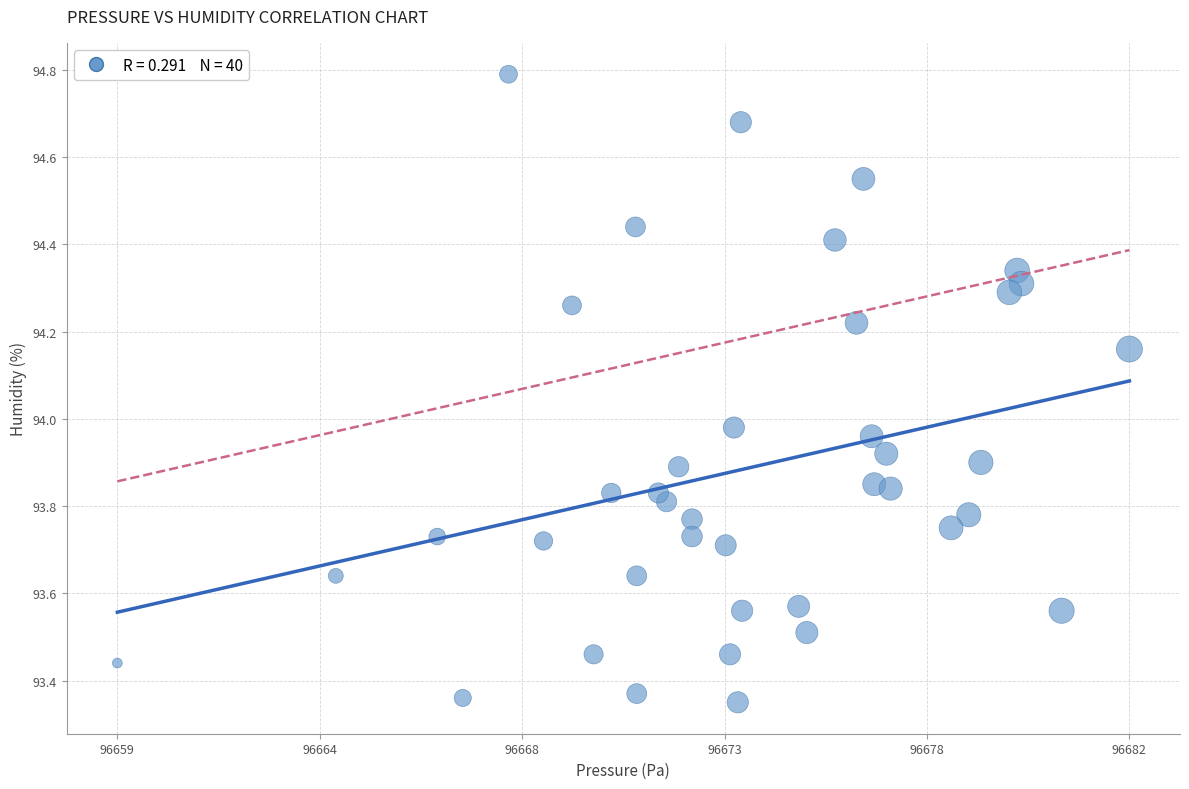

What is the range of X values (max minus min)?

23.4